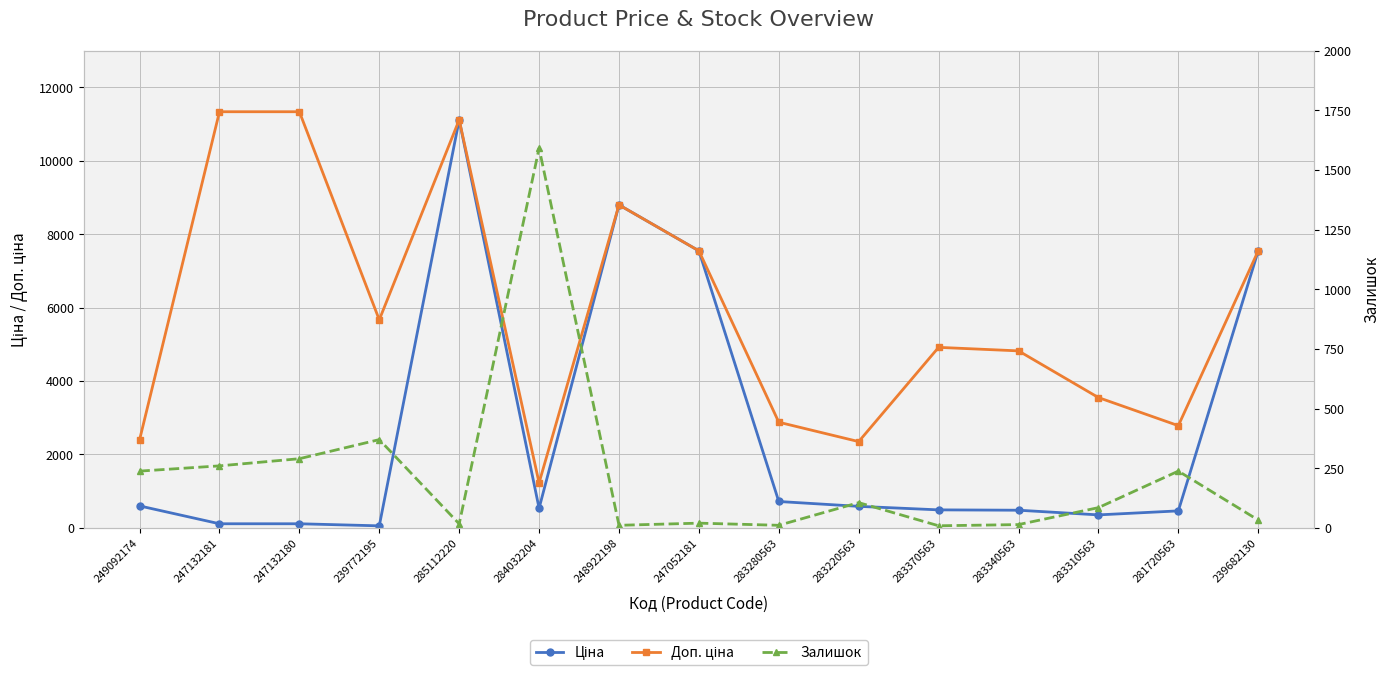

True or false: Доп. ціна and Ціна intersect in this chart.

False